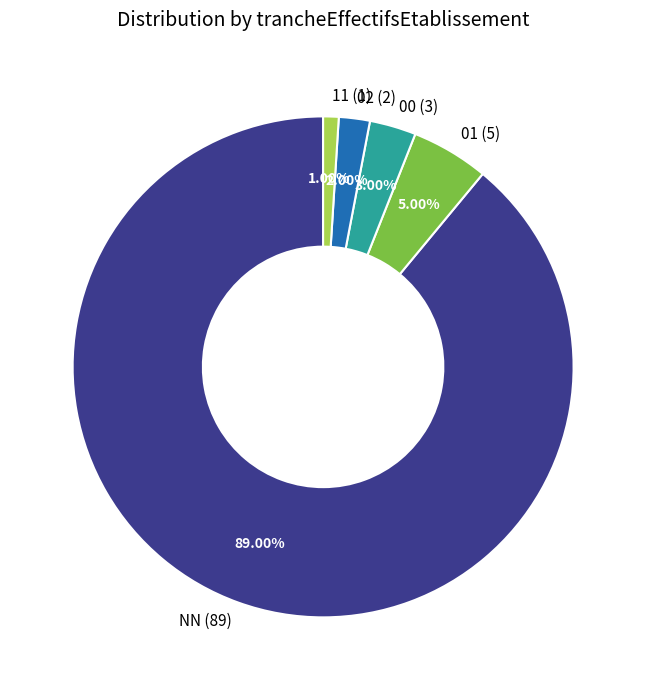

What portion of the pie excludes NN?

11.0%